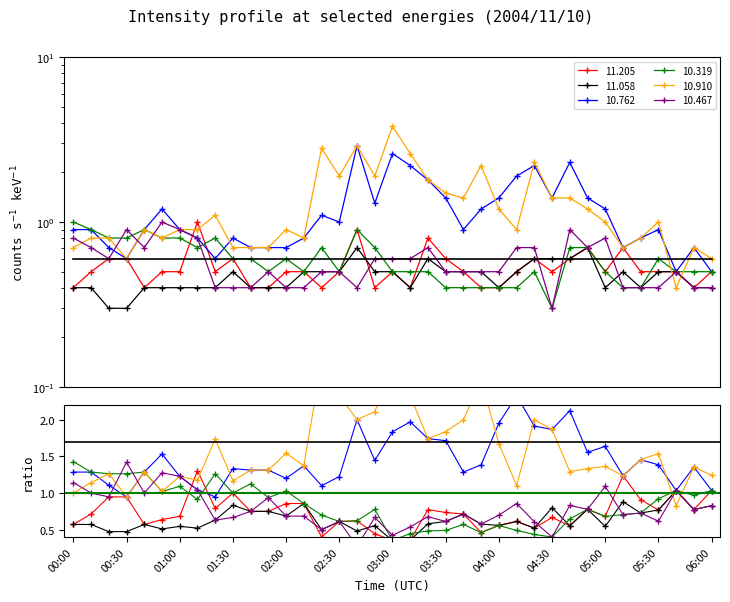

At which category does  10.762 reach its first local peak?

00:50